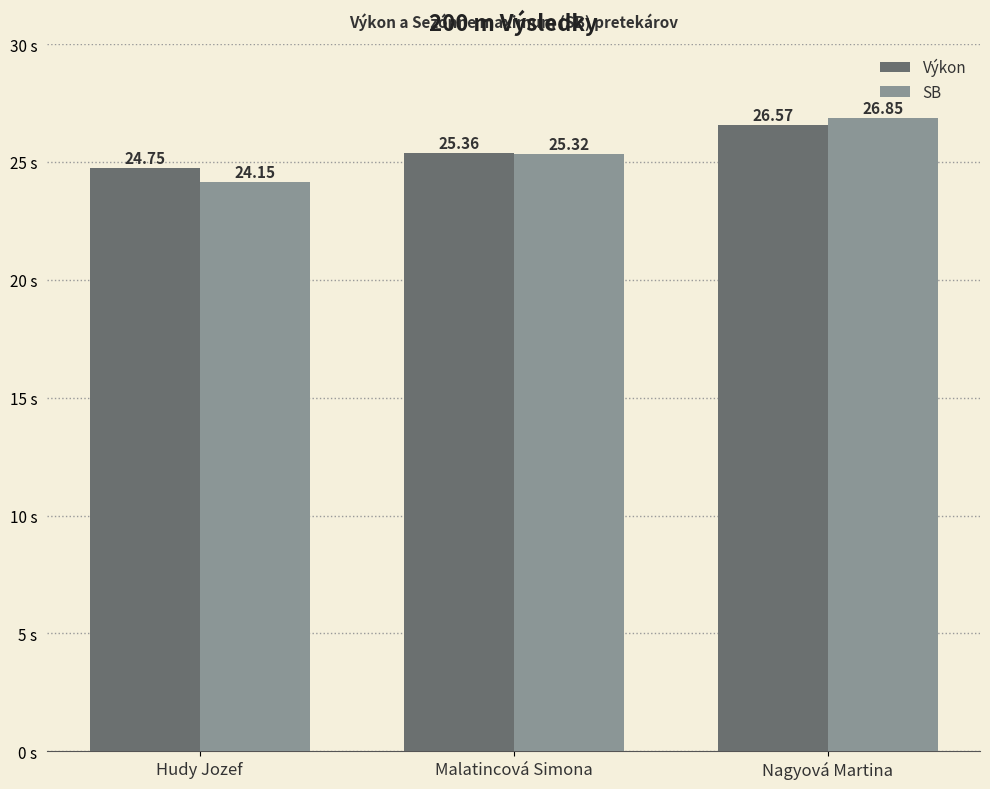

Does the chart contain stacked bars?

No